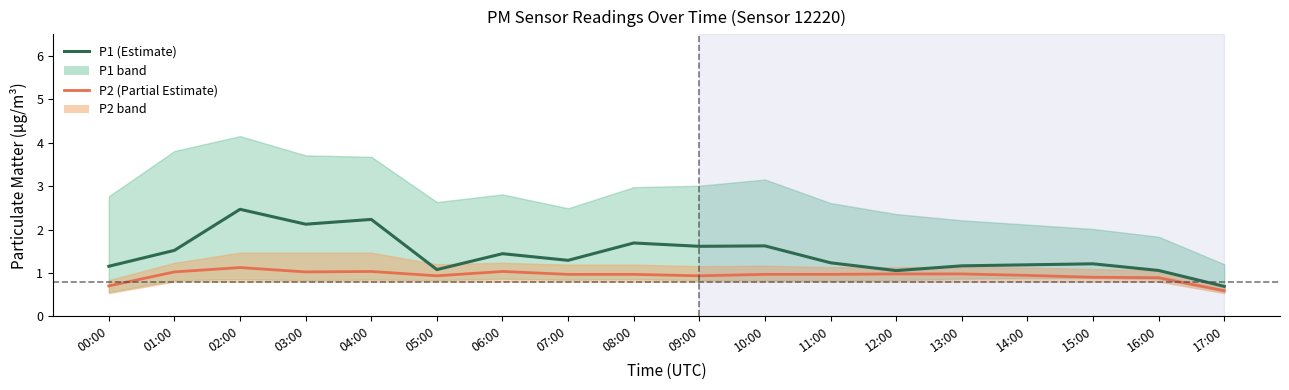

The P1 series shows 2.1 at 03:00. True or false?

True